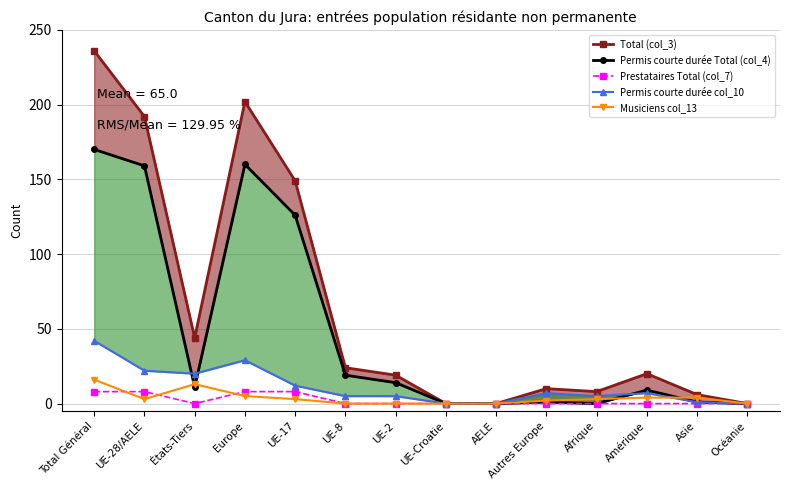

The value of Permis courte durée Total (col_4) at États-Tiers is 15. True or false?

False